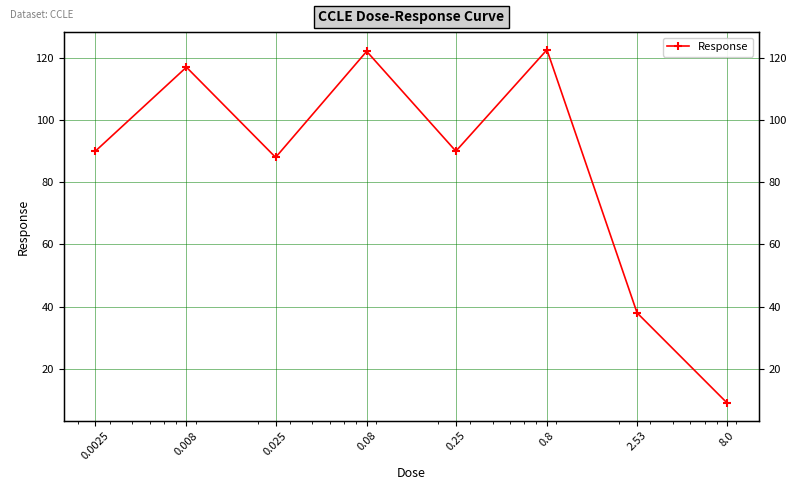

How many interior local valleys (lower than both neighbors) does the data have?

2